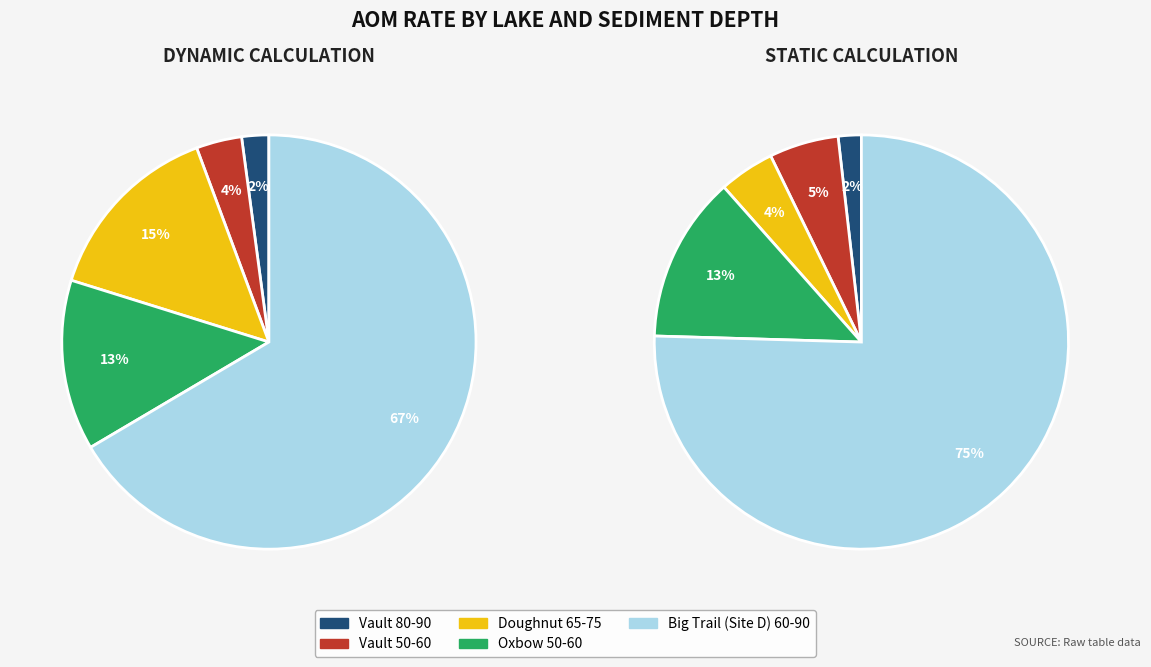

Which slice is the smallest?

Vault 80-90